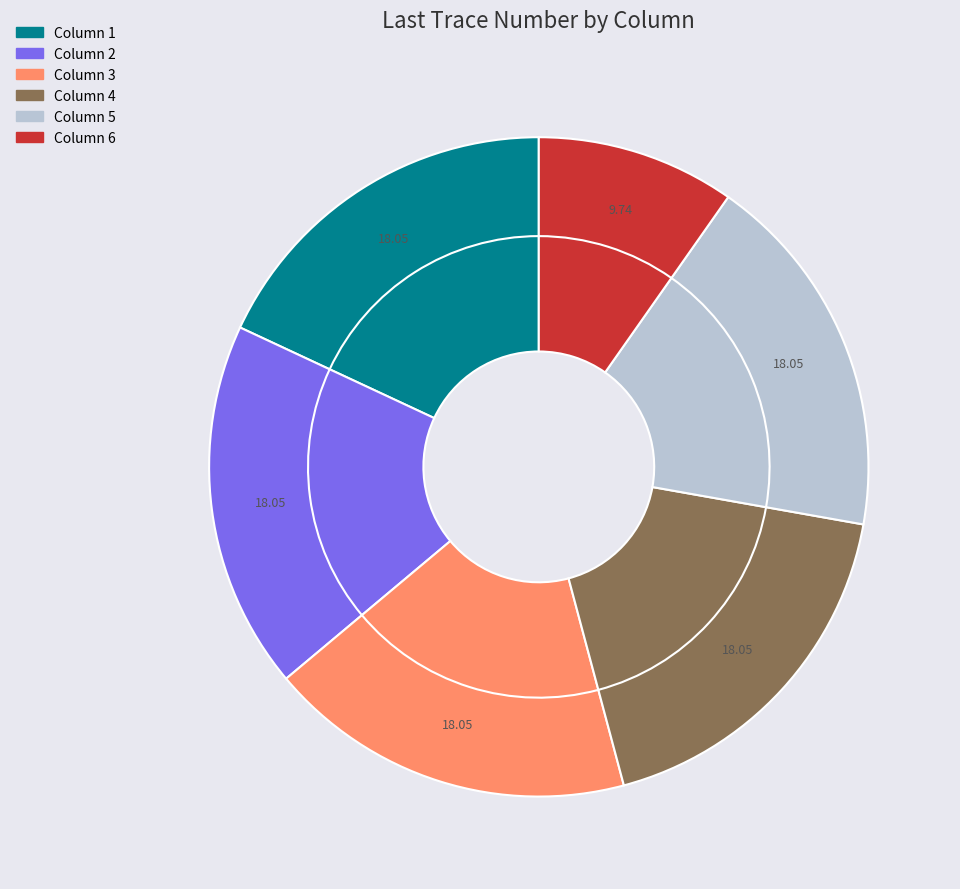

Between Column 1 and Column 4, which is larger?

Column 1